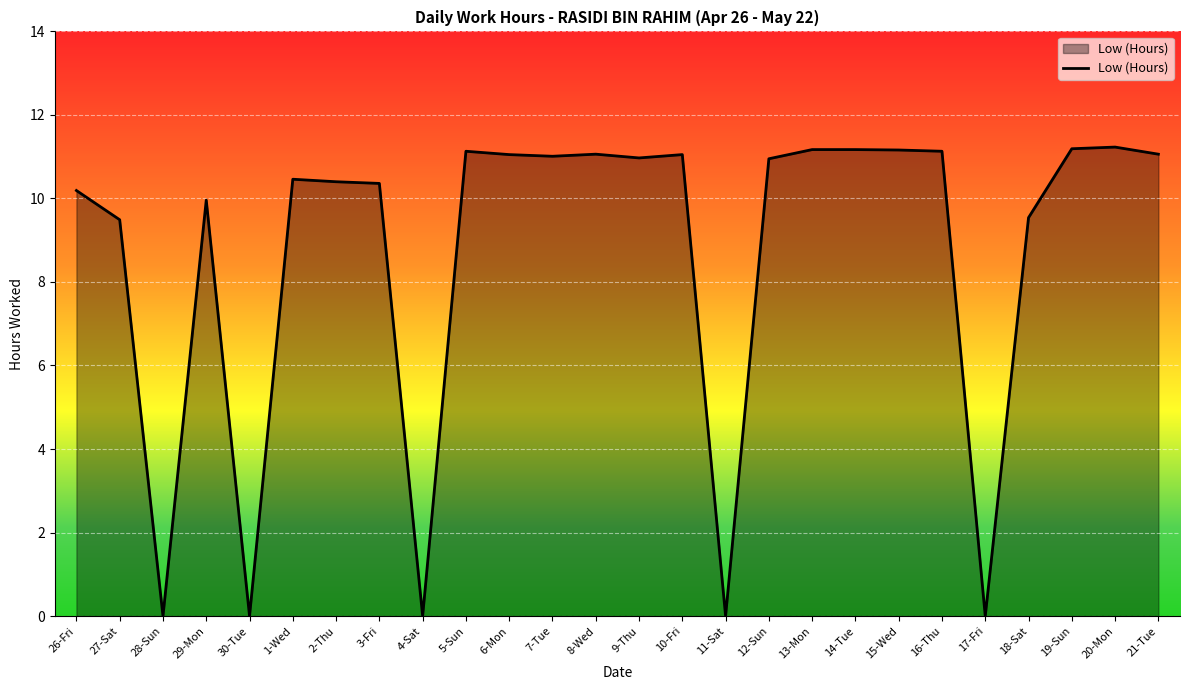

Does the chart have visible grid lines?

Yes